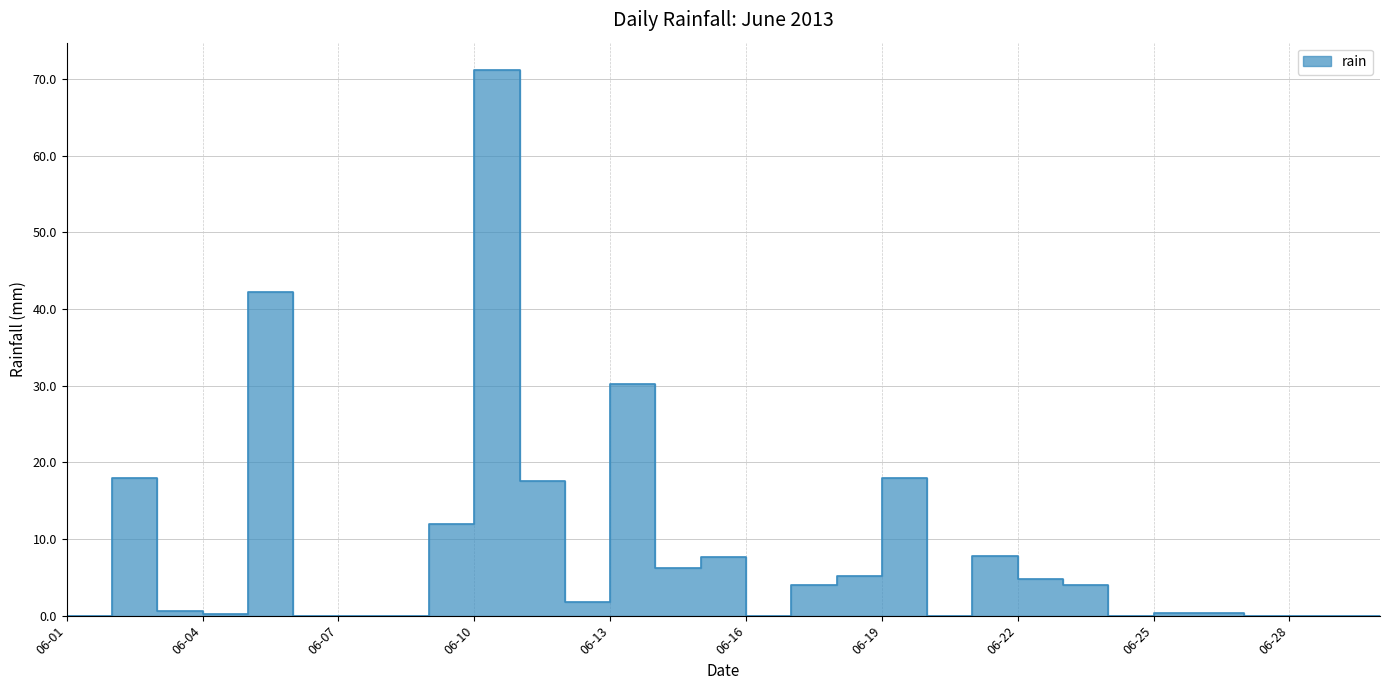

What is the difference between the second highest and second lowest values?

42.2